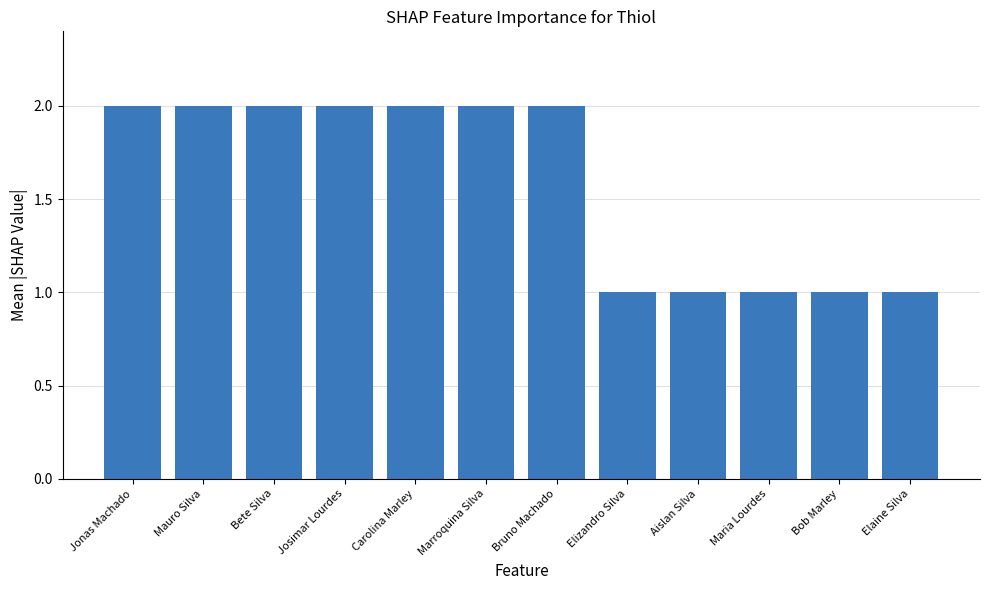

The chart shows a value of 1 at Marroquina Silva. True or false?

False